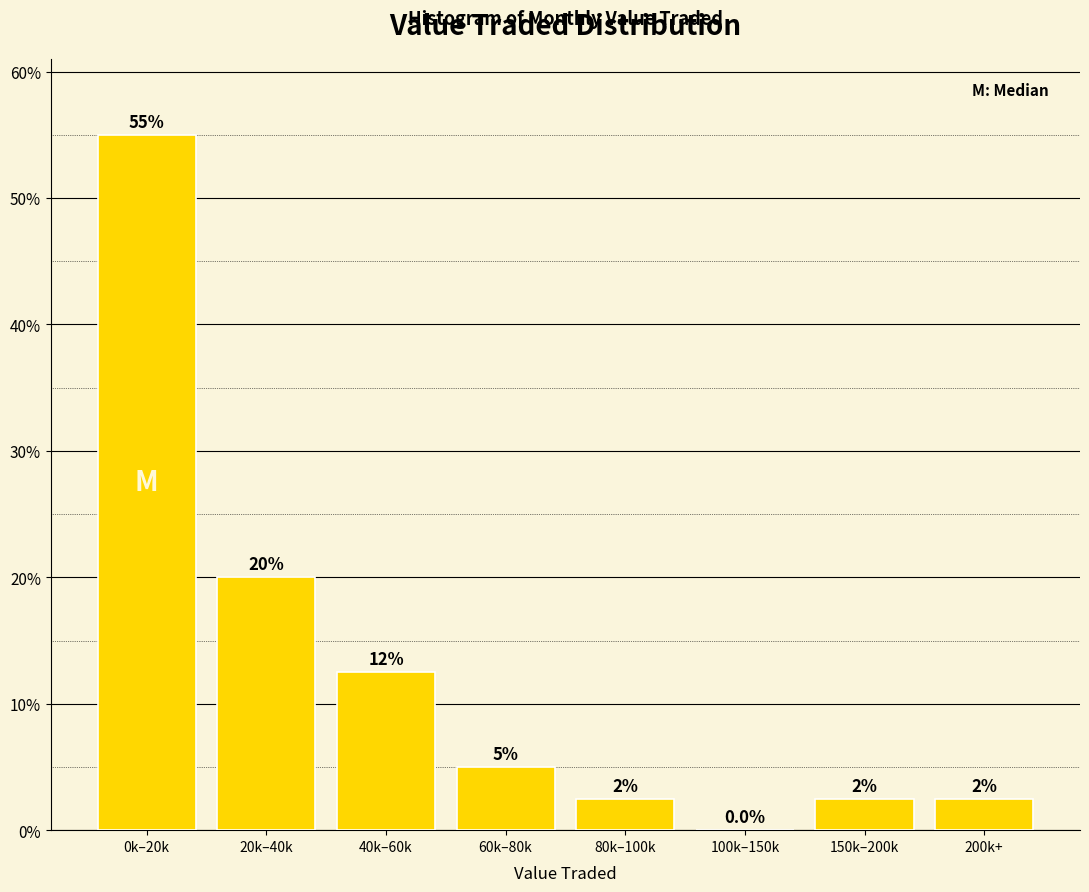

Reading right to left, what are all the values shown in this chart?

200k+=2.5	150k–200k=2.5	100k–150k=0.0	80k–100k=2.5	60k–80k=5.0	40k–60k=12.5	20k–40k=20.0	0k–20k=55.0